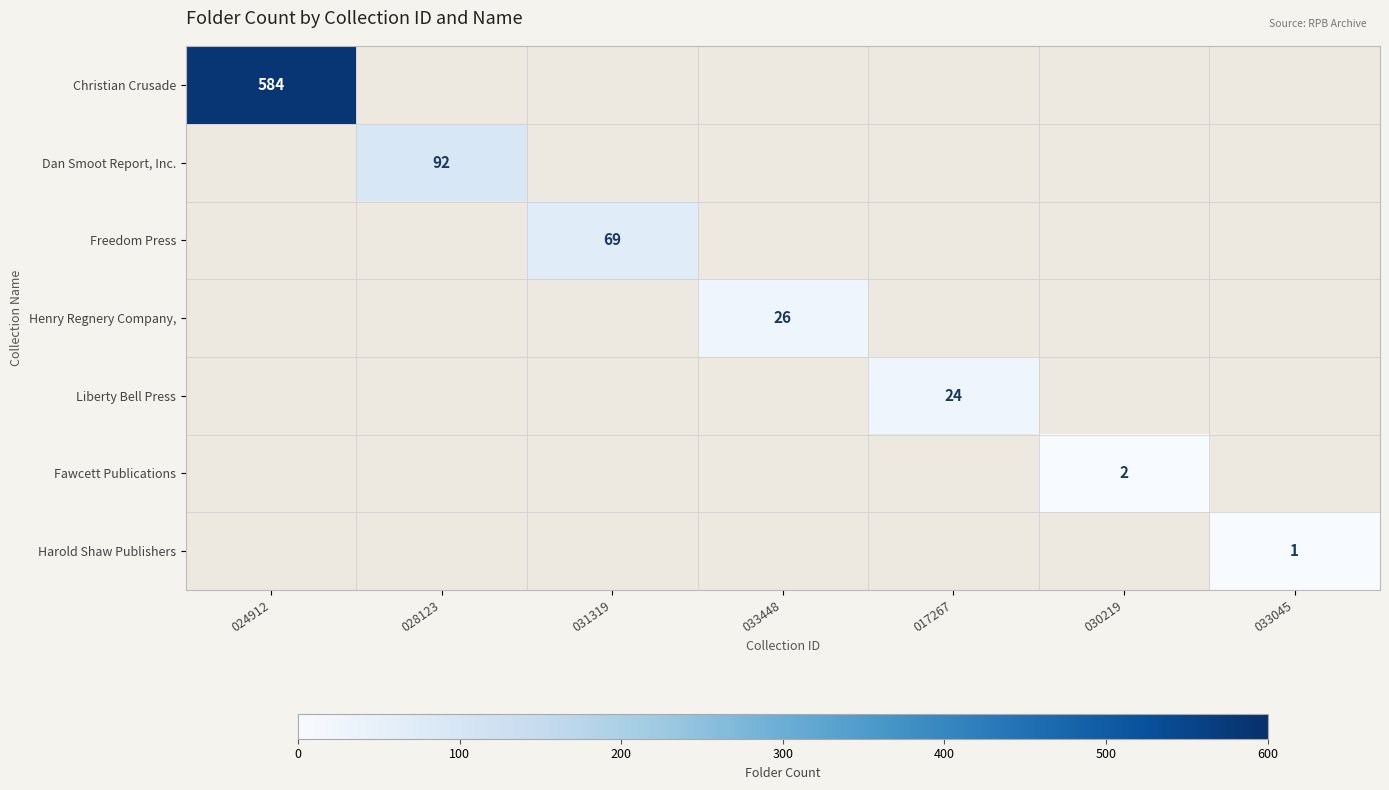

Is it true that Liberty Bell Press equals 31.8 at 017267?

False